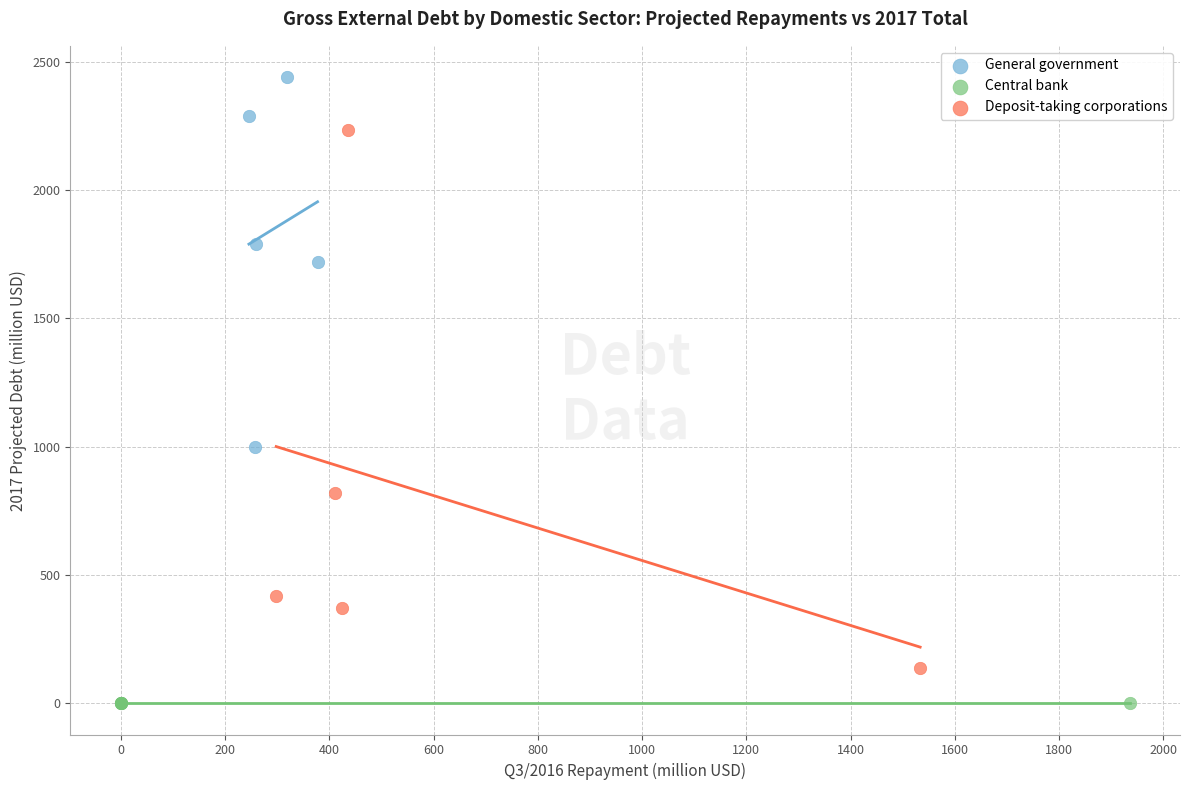

Which series contains the highest Y value?

General government